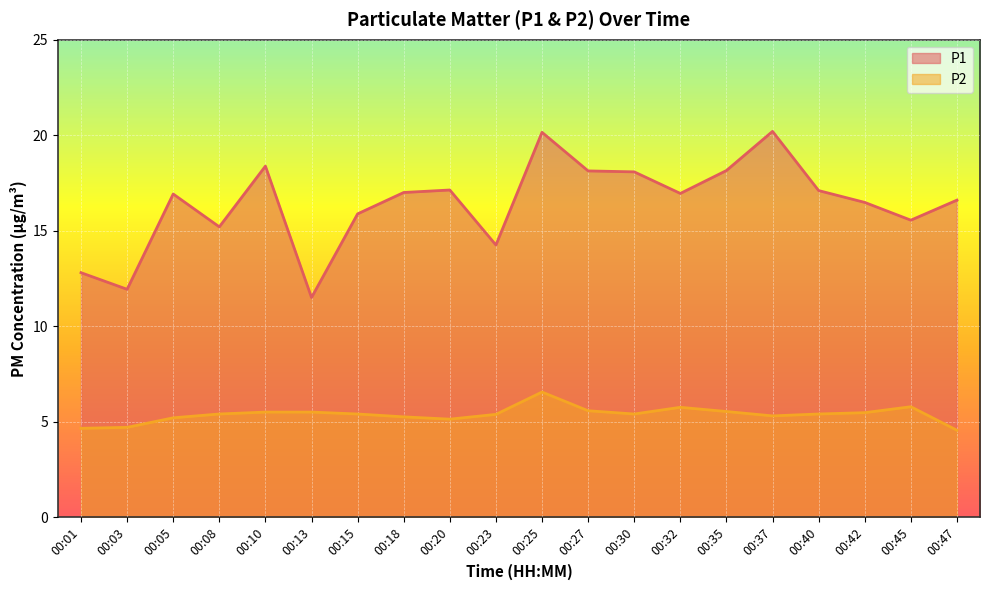

Reading right to left, extract all data points from this chart.

P1: 16.6	15.6	16.5	17.1	20.2	18.1	16.9	18.1	18.1	20.1	14.2	17.1	17.0	15.9	11.5	18.4	15.2	16.9	11.9	12.8
P2: 4.5	5.8	5.5	5.4	5.3	5.5	5.8	5.4	5.6	6.5	5.4	5.1	5.2	5.4	5.5	5.5	5.4	5.2	4.7	4.7